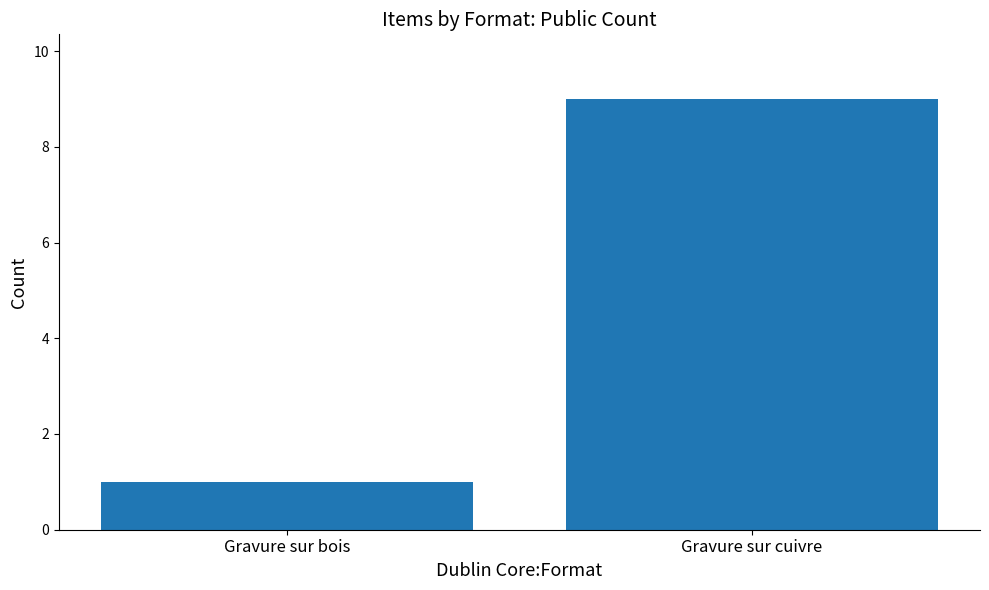

The value at Gravure sur bois is 1. True or false?

True